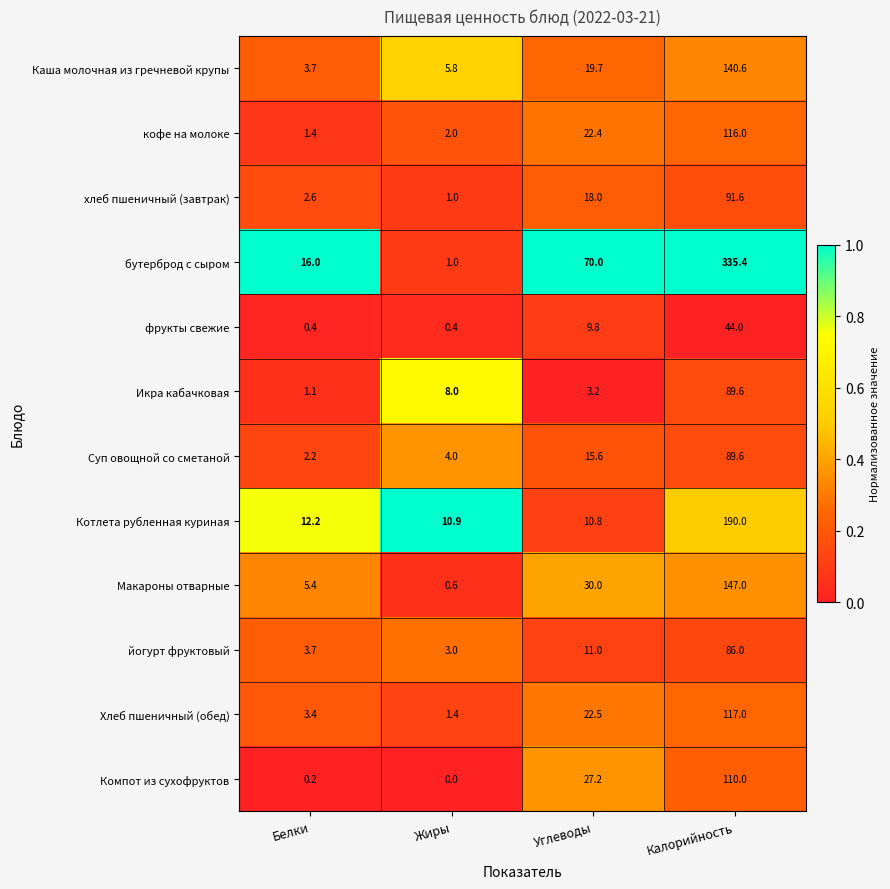

What is the sum of all кофе на молоке values?

141.8